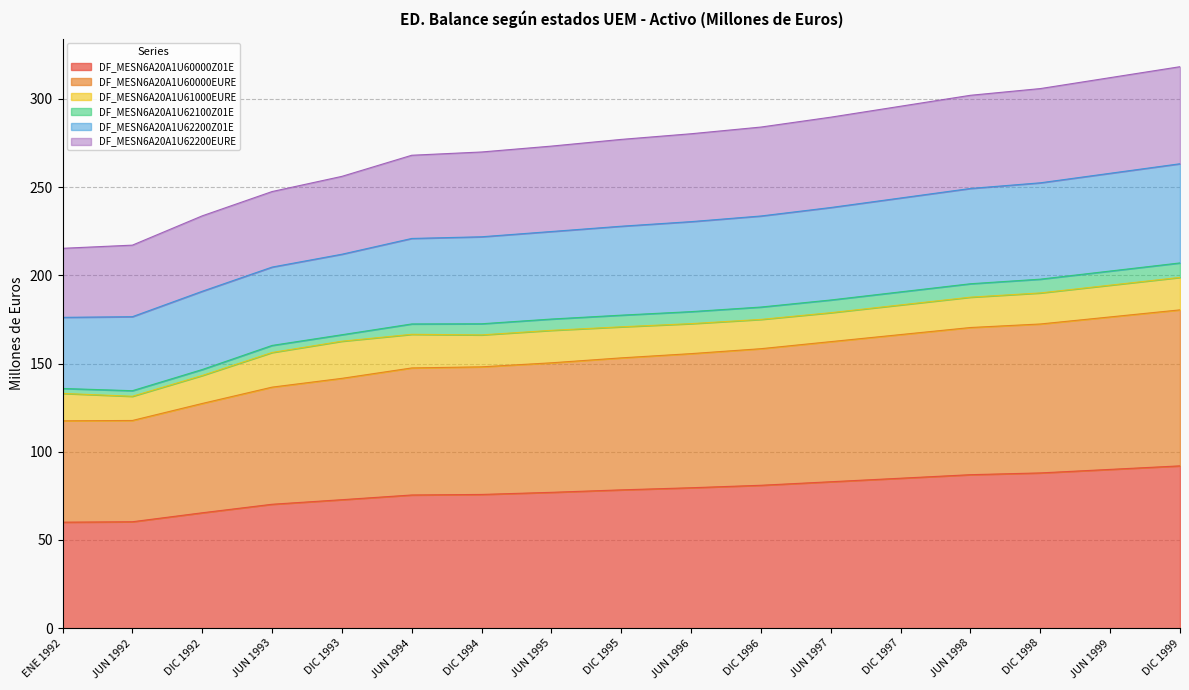

What is the total value across all series at JUN 1997?

289.6